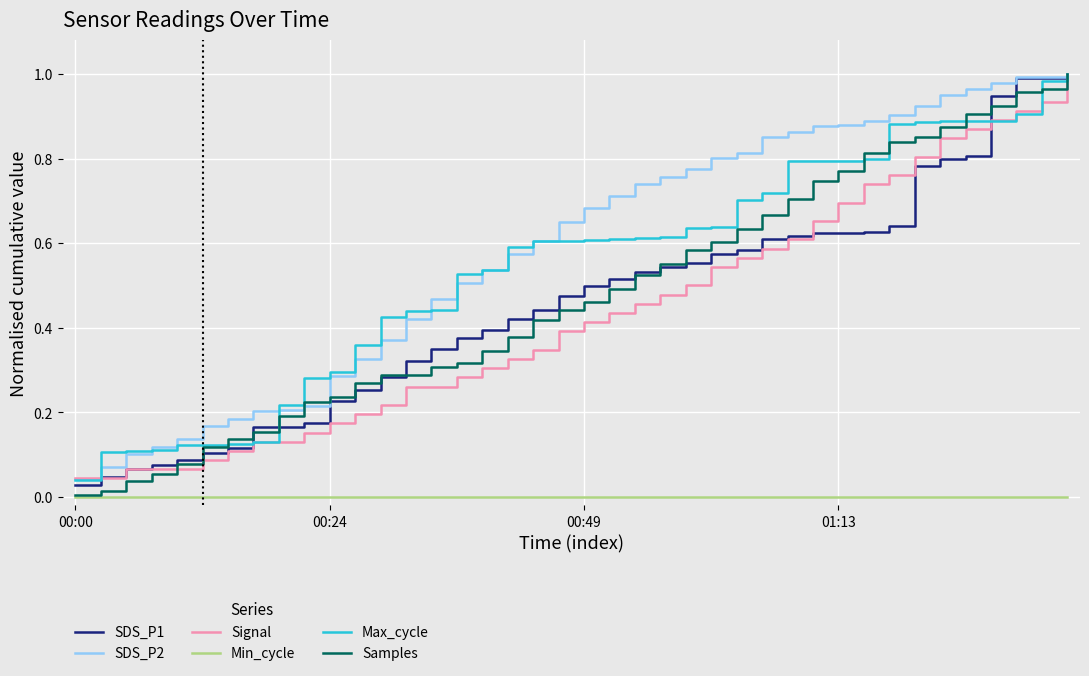

How many lines are shown in the chart?

6